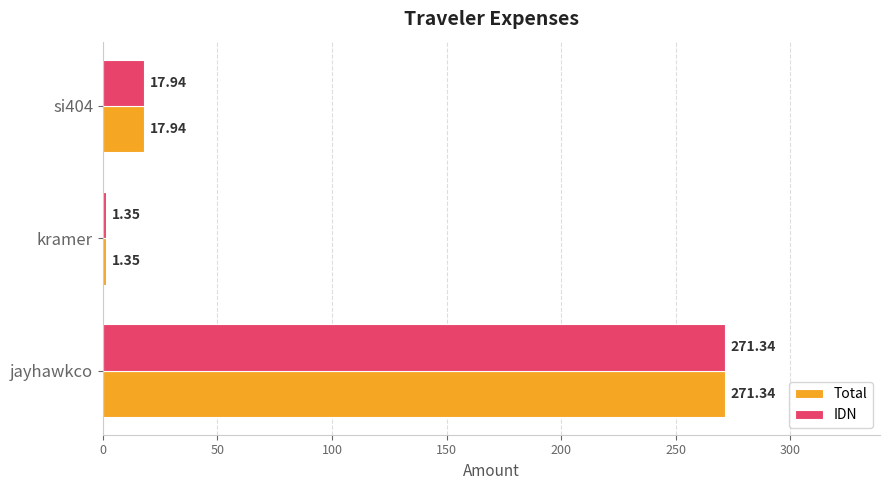

What is the maximum value for Total?

271.3